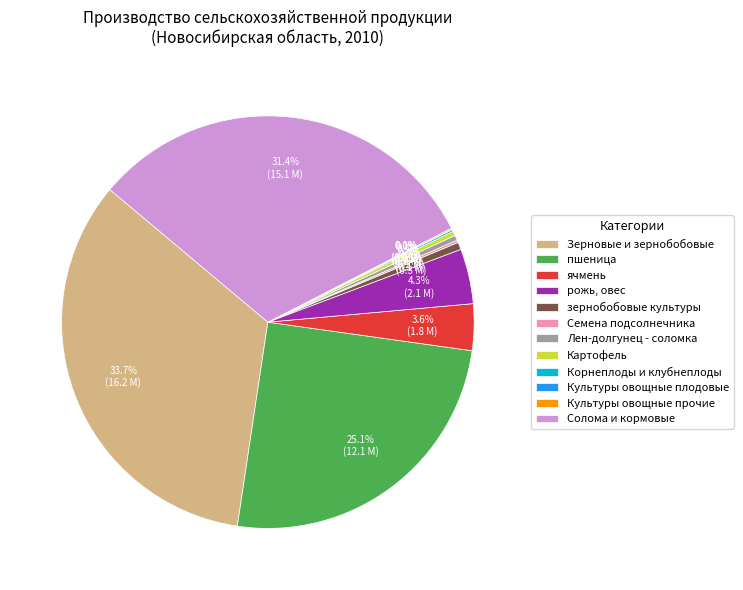

The Лен-долгунец - соломка slice represents 0% of the pie. True or false?

True